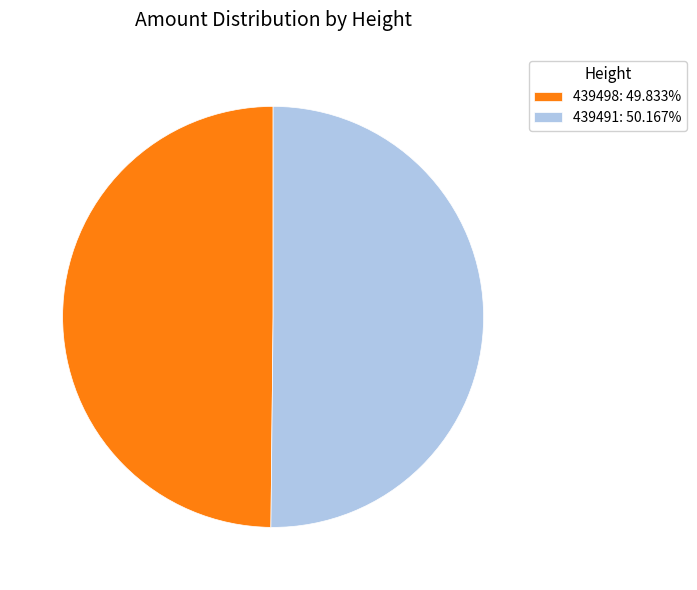

What is the ratio of the value at 439491: 50.167% to the value at 439498: 49.833%?

1.0